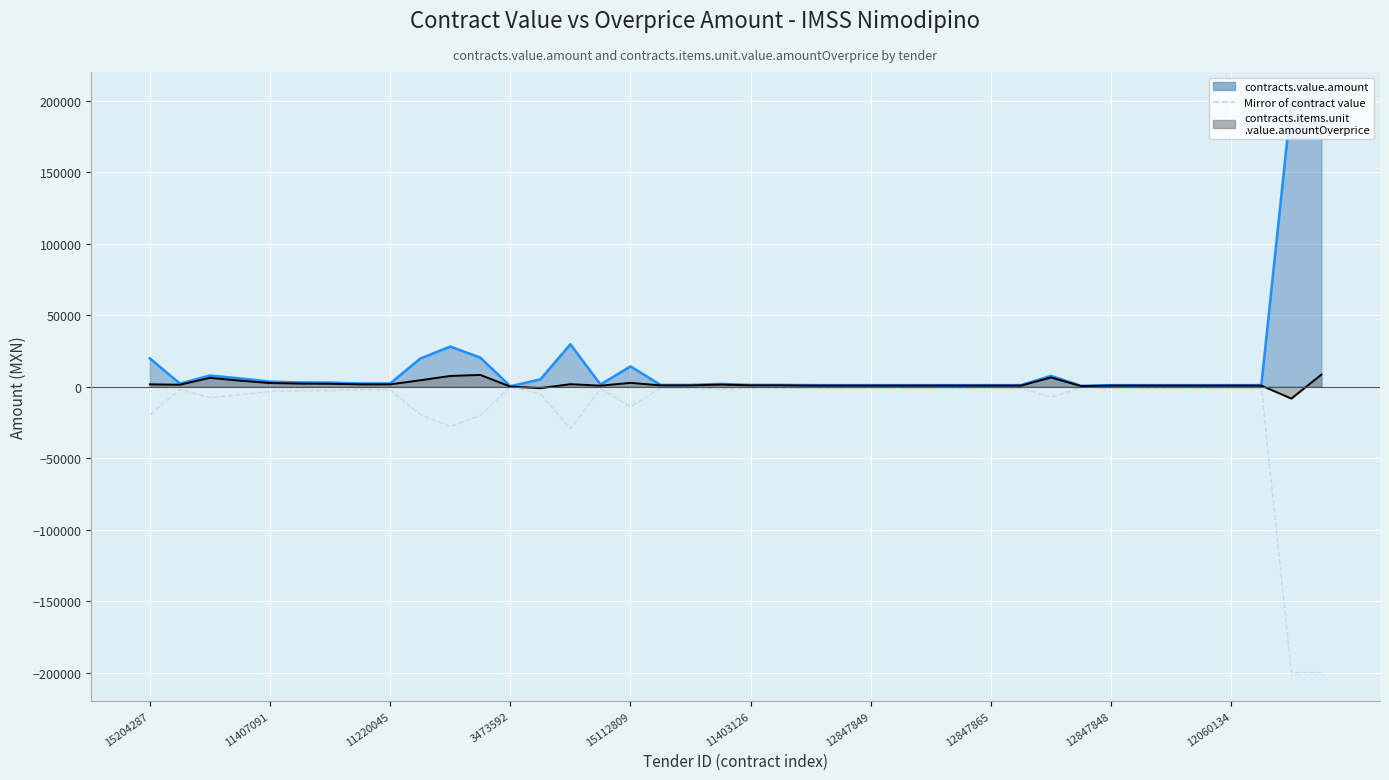

Is it true that the value at 11 is -20250.0?

True